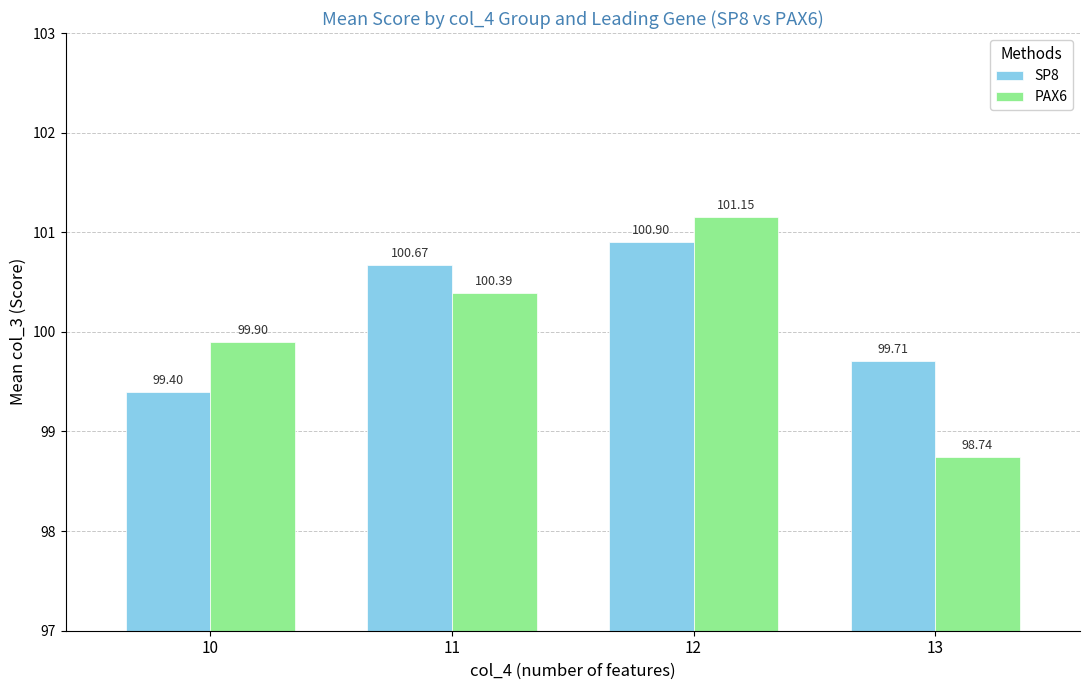

What is the difference between the highest and lowest values at 11?

0.3